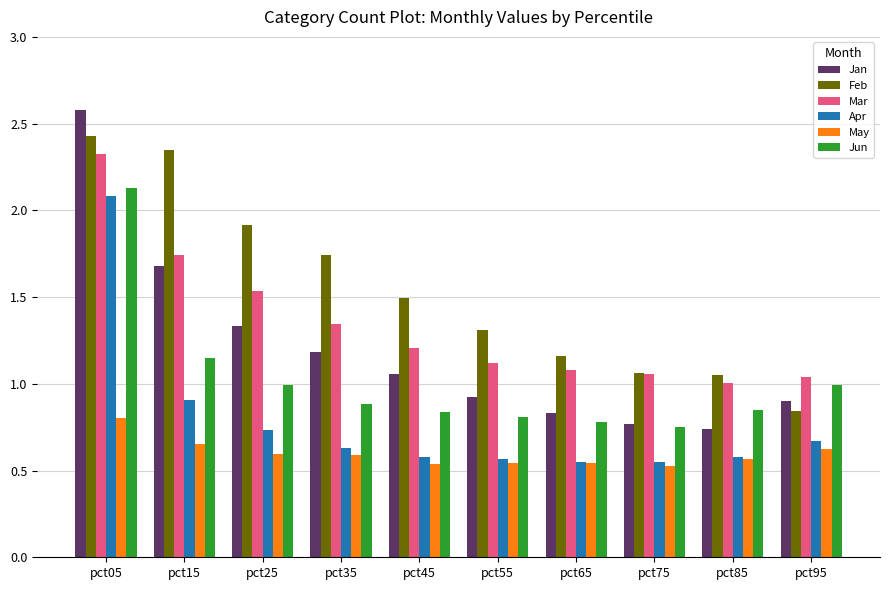

How many categories are shown in the chart?

10